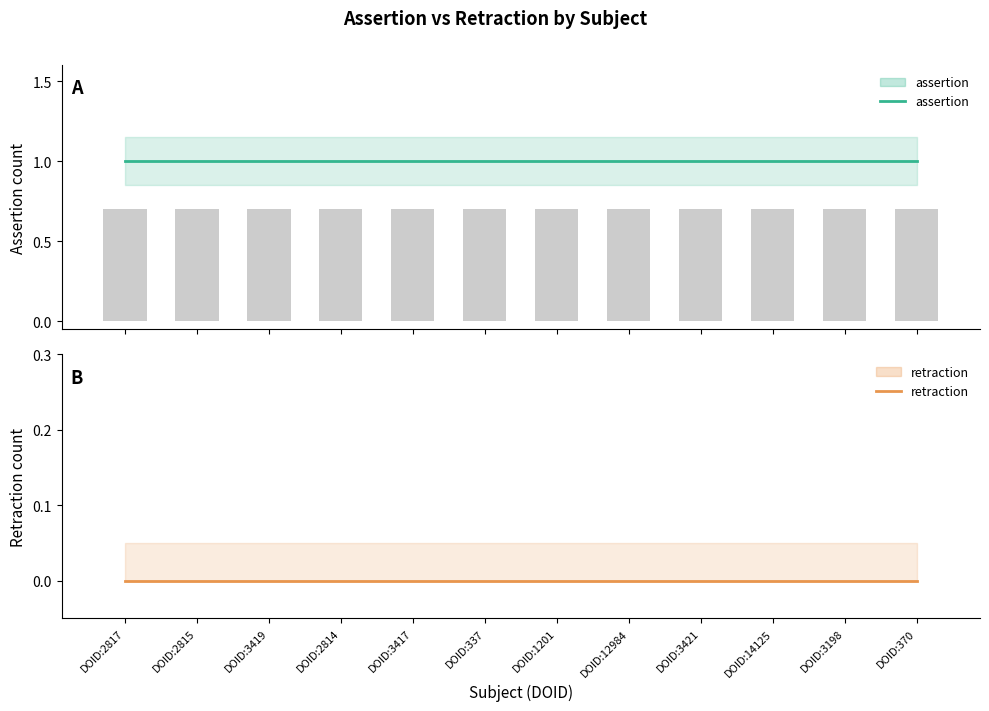

True or false: assertion has a value of 1 at DOID:337.

True